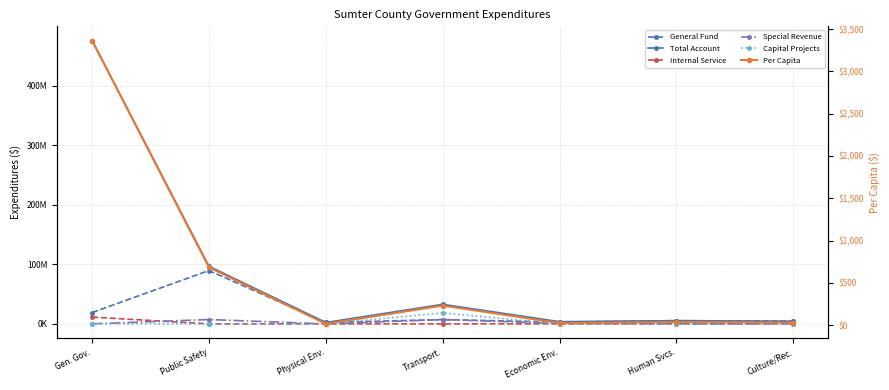

Is it true that General Fund equals 5292944.0 at Human Svcs.?

True